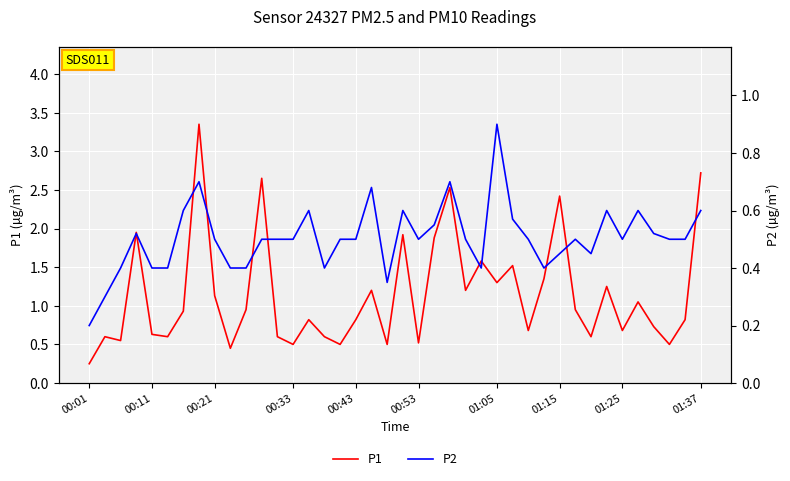

Which series has the largest range (max minus min)?

P1